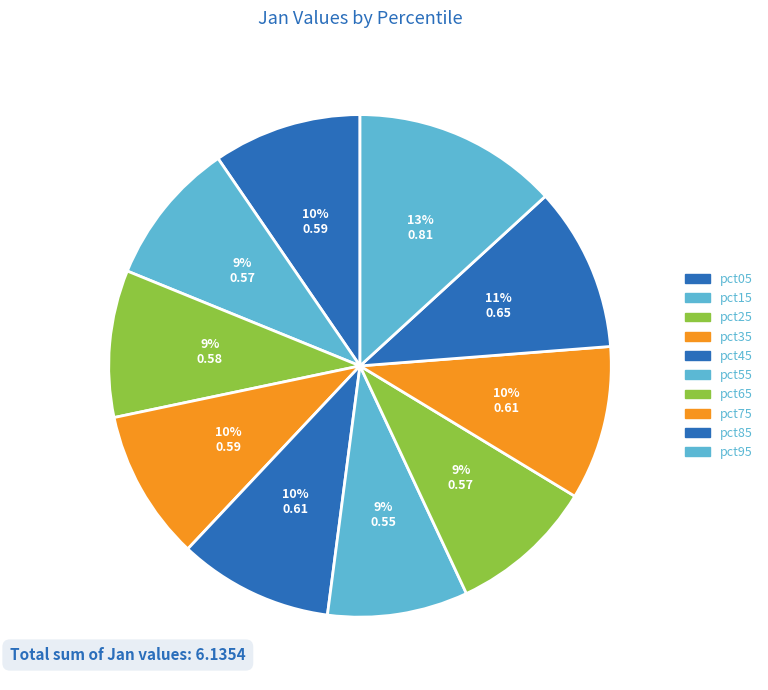

Does pct95 account for over 50% of the chart?

No